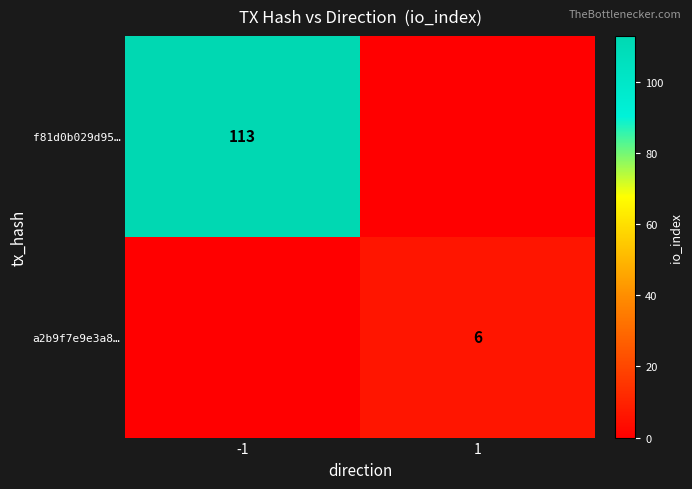

Is it true that a2b9f7e9e3a8… equals 6 at 1?

True